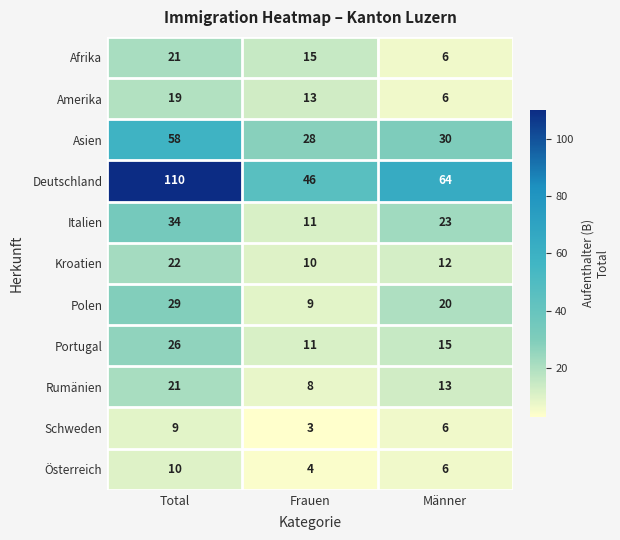

At how many categories does at least one series exceed 109?

1